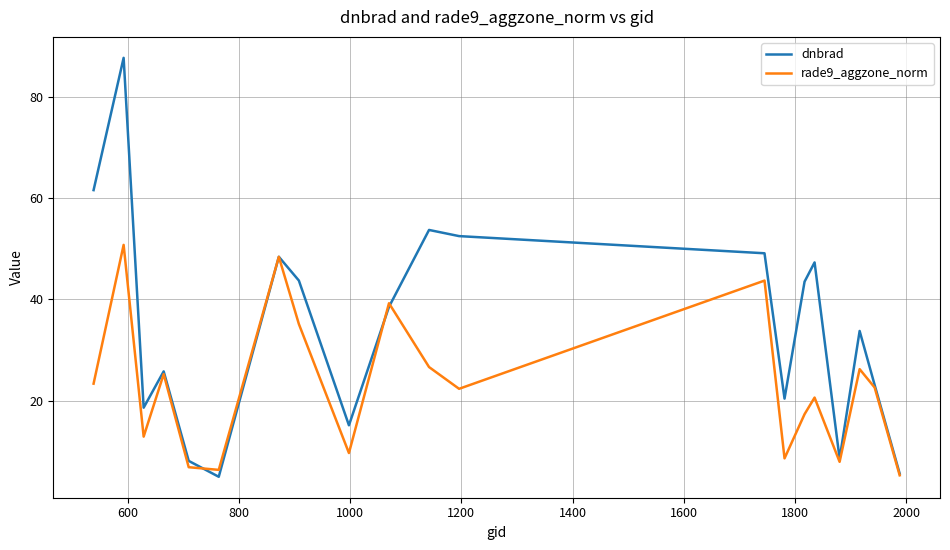

Which series has the largest total across all categories?

dnbrad